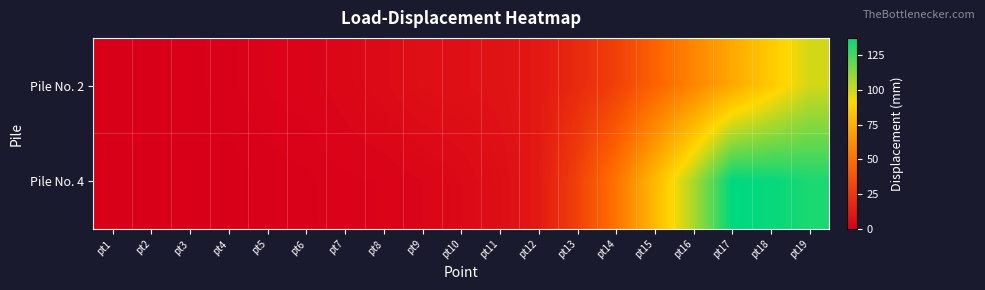

Which series has the largest range (max minus min)?

Pile No. 4